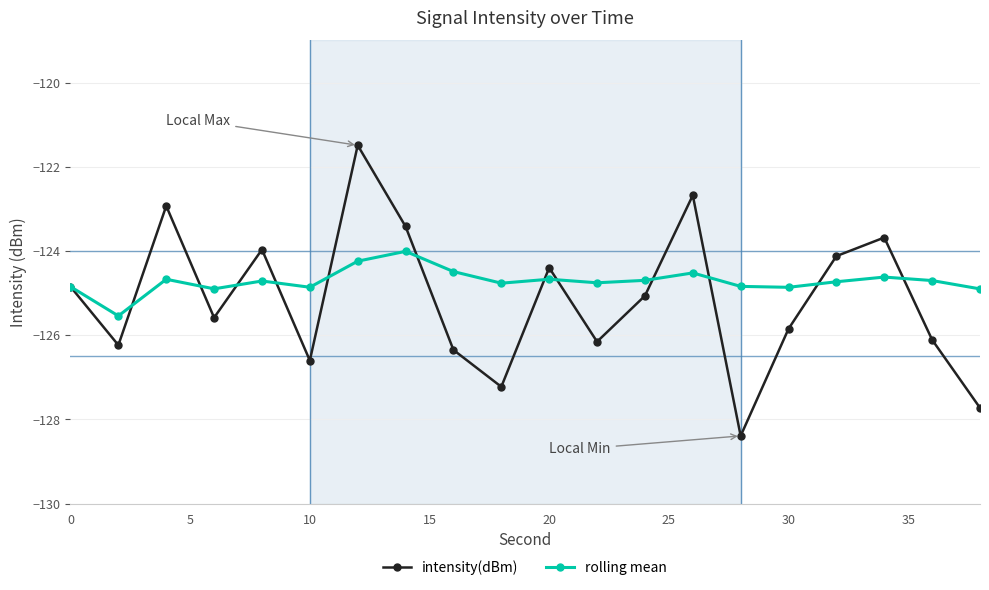

What is the maximum value for rolling mean?

-124.0